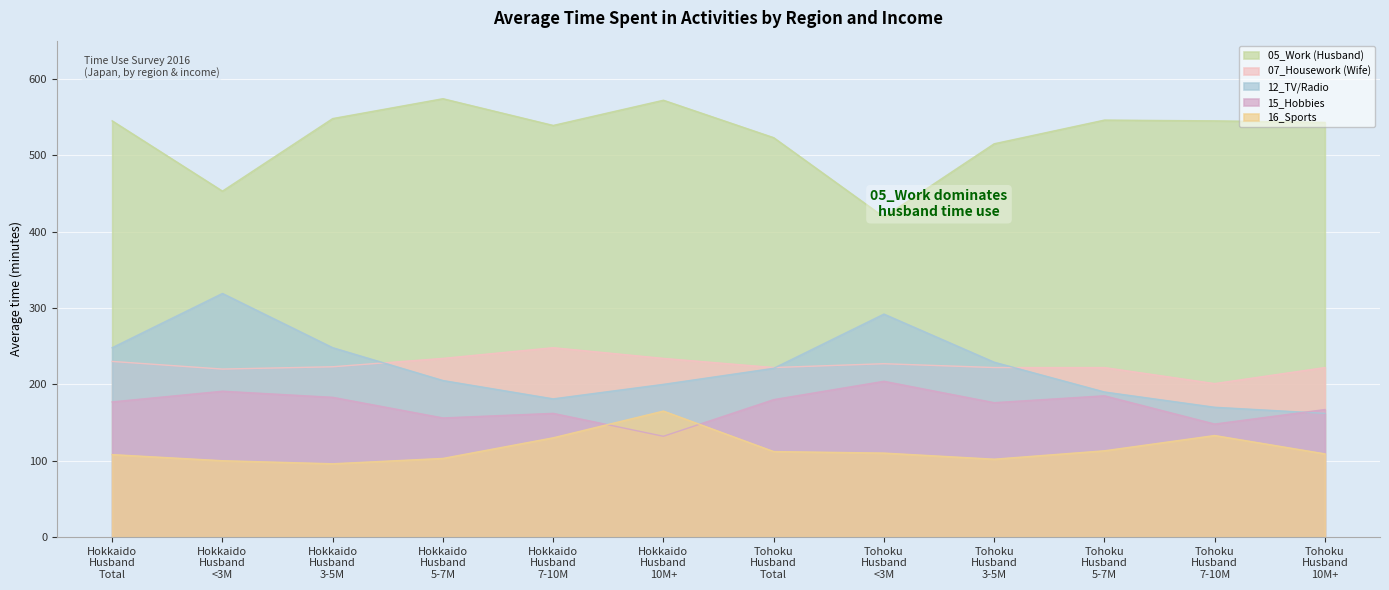

How many intersections are there between 12_TV/Radio and 15_Hobbies?

1